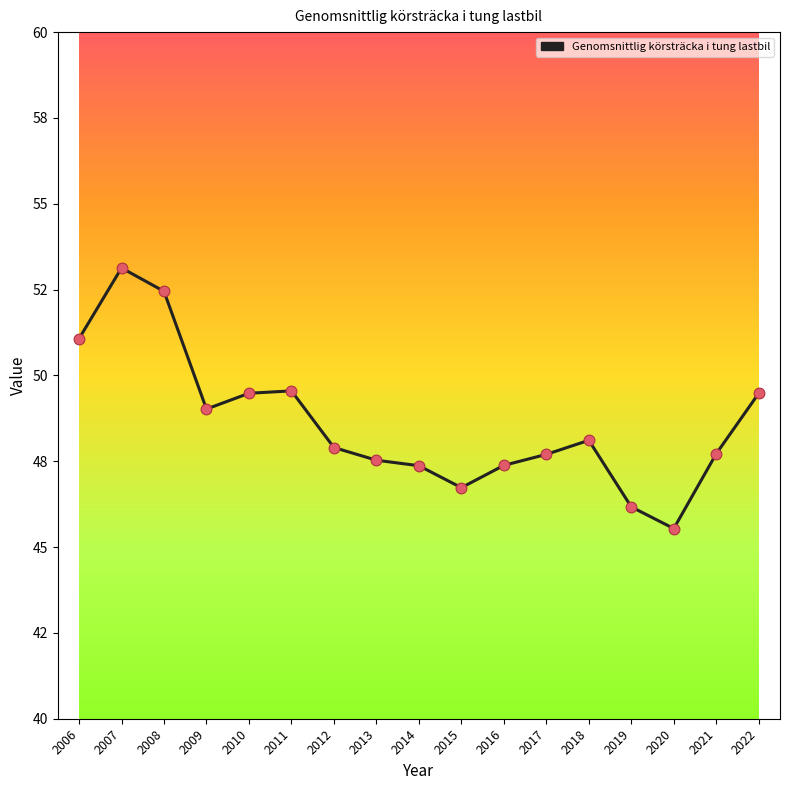

Between 2019 and 2014, which is larger?

2014